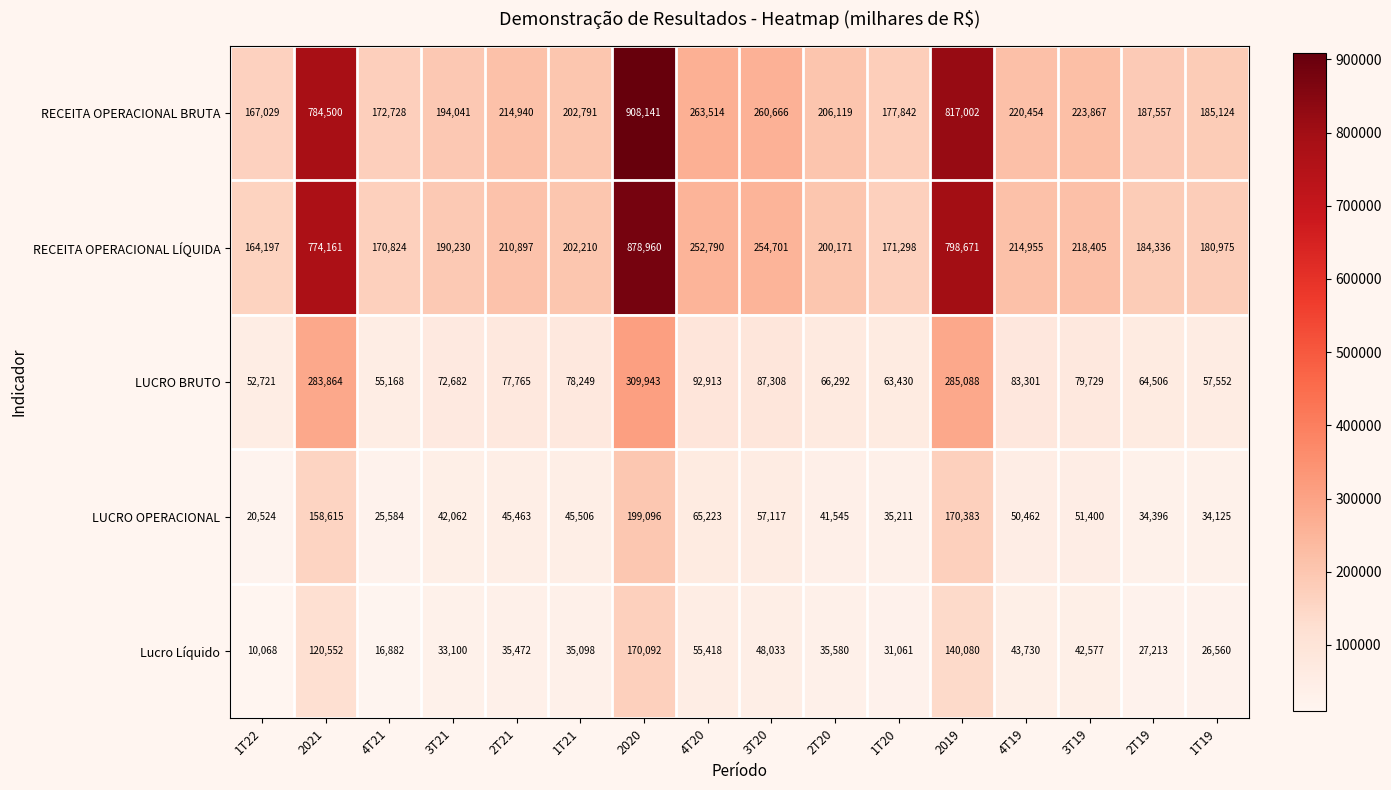

What is the difference between the LUCRO OPERACIONAL values at 2021 and 1T21?

113109